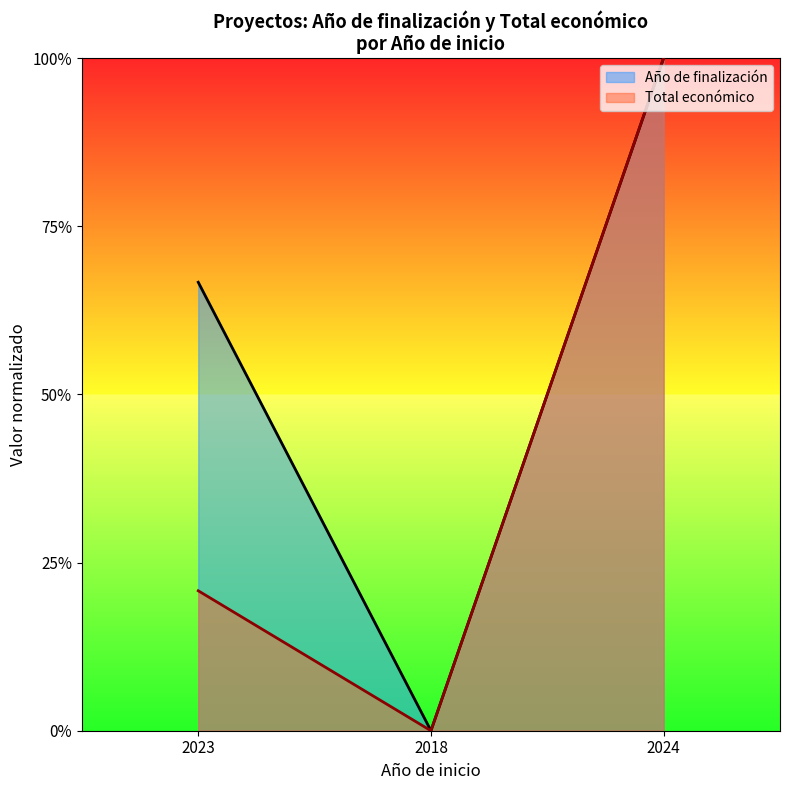

Which series has the largest total across all categories?

Año de finalización